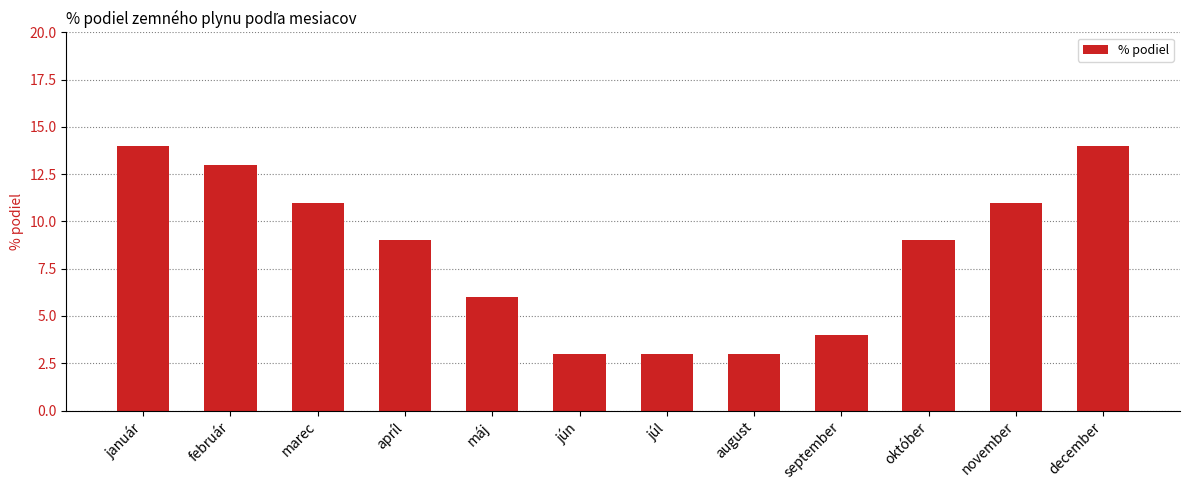

What is the value of the 10th bar from the left?

9